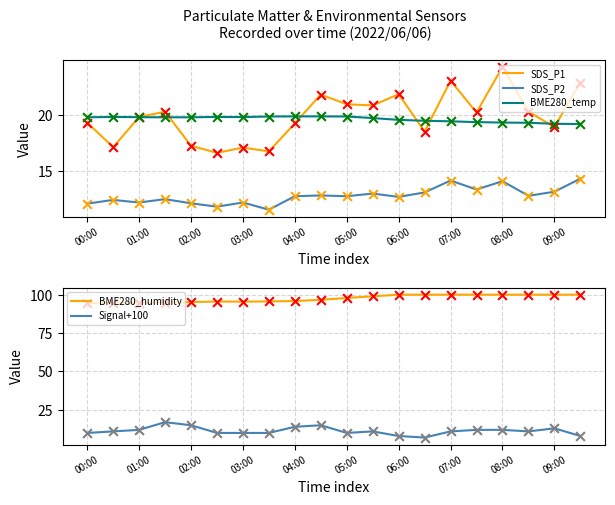

Which series reaches the maximum Y coordinate?

BME280_humidity